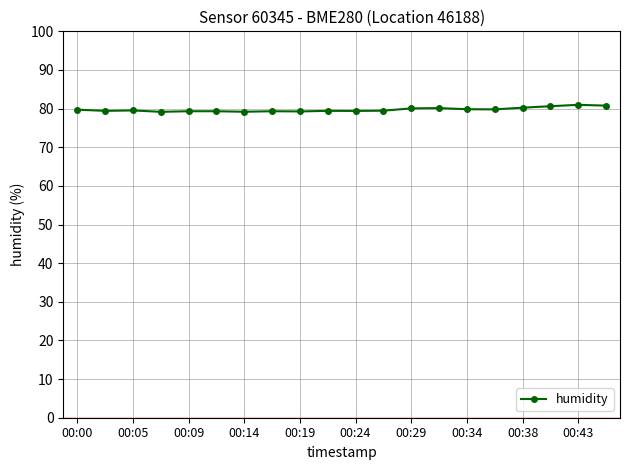

True or false: there are more than 0 points higher than both neighbors.

True